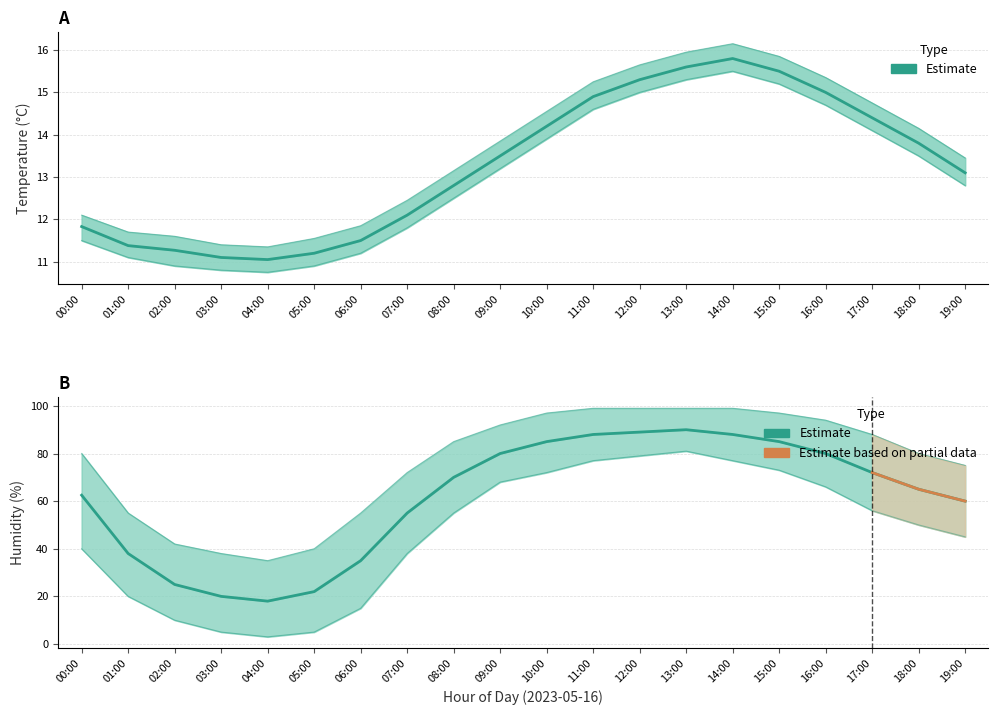

What is the label of the 19th point from the left?

18:00